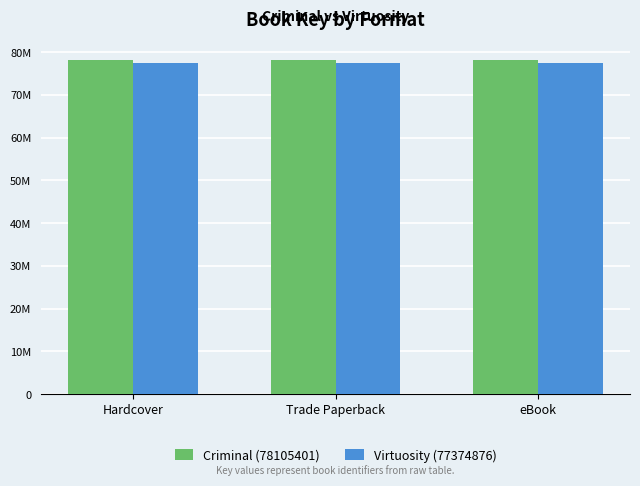

Are the bars grouped side by side (vs. stacked)?

Yes